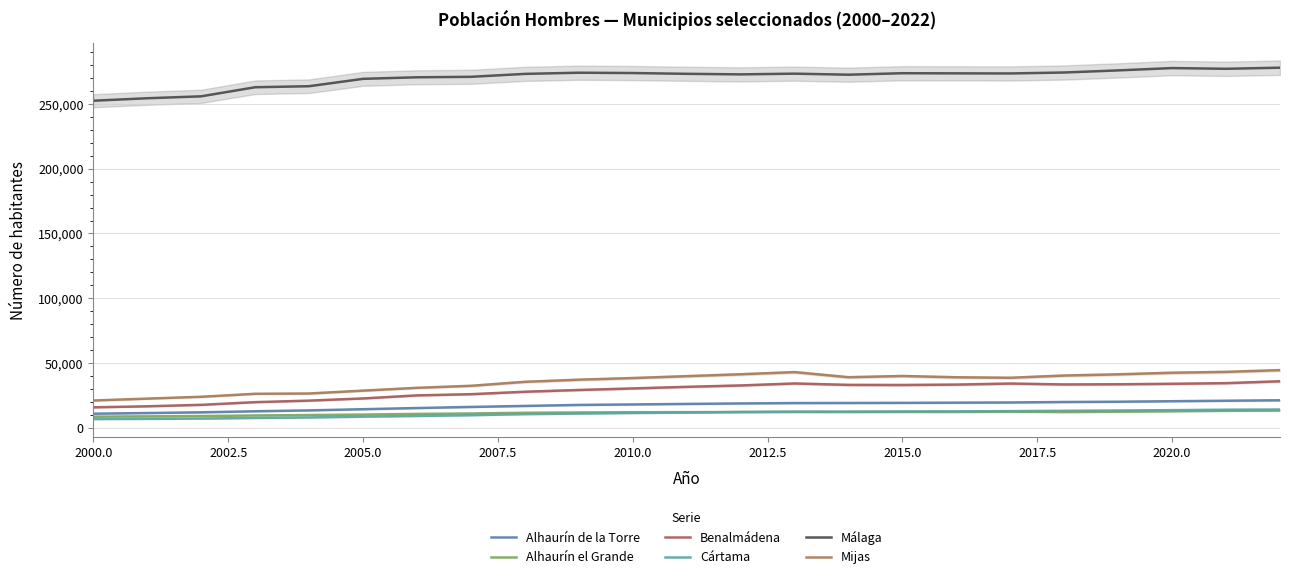

The Málaga series shows 75568 at 19. True or false?

False